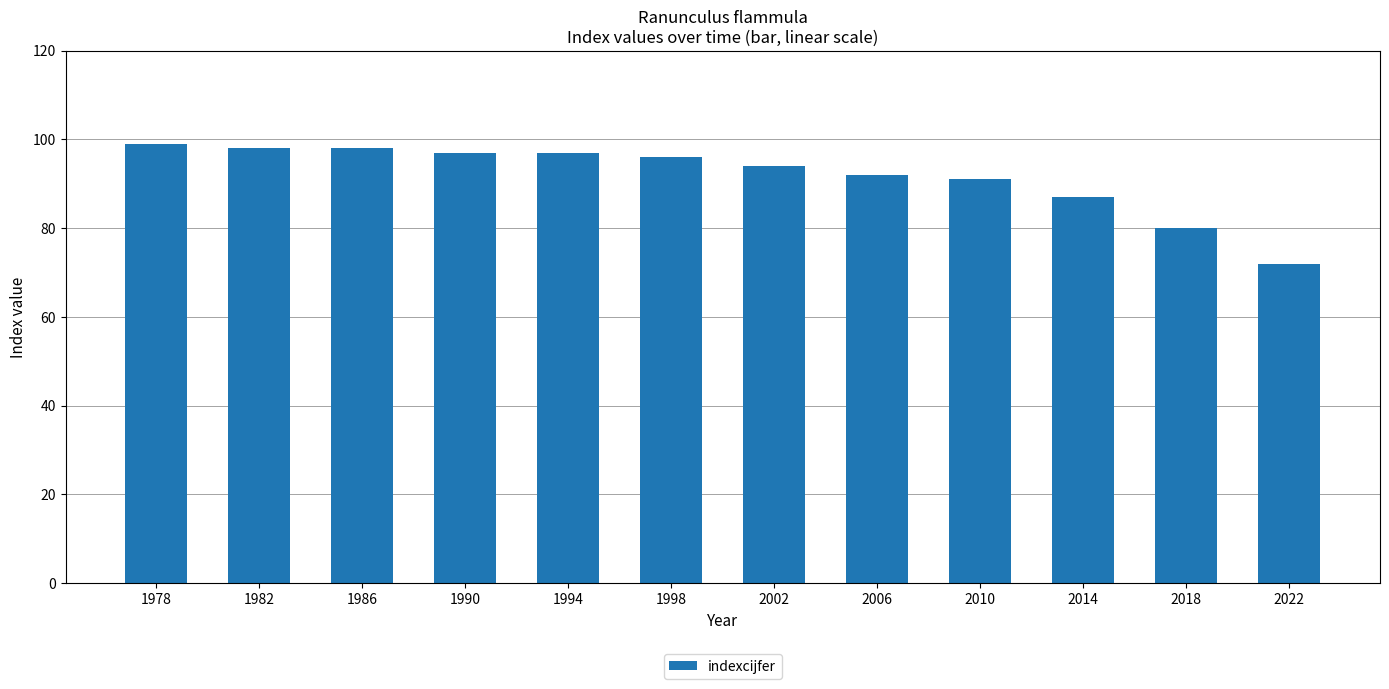

What is the value of the 10th bar from the left?

87